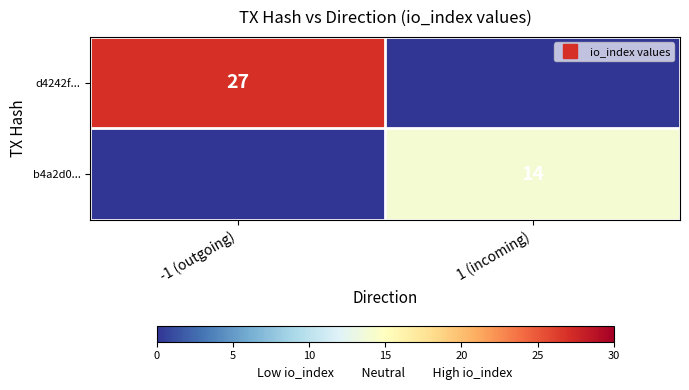

How many data points does each series have?

2